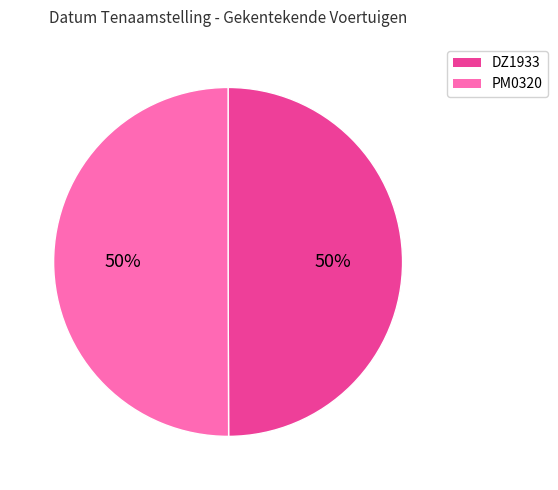

The PM0320 slice represents 50% of the pie. True or false?

True